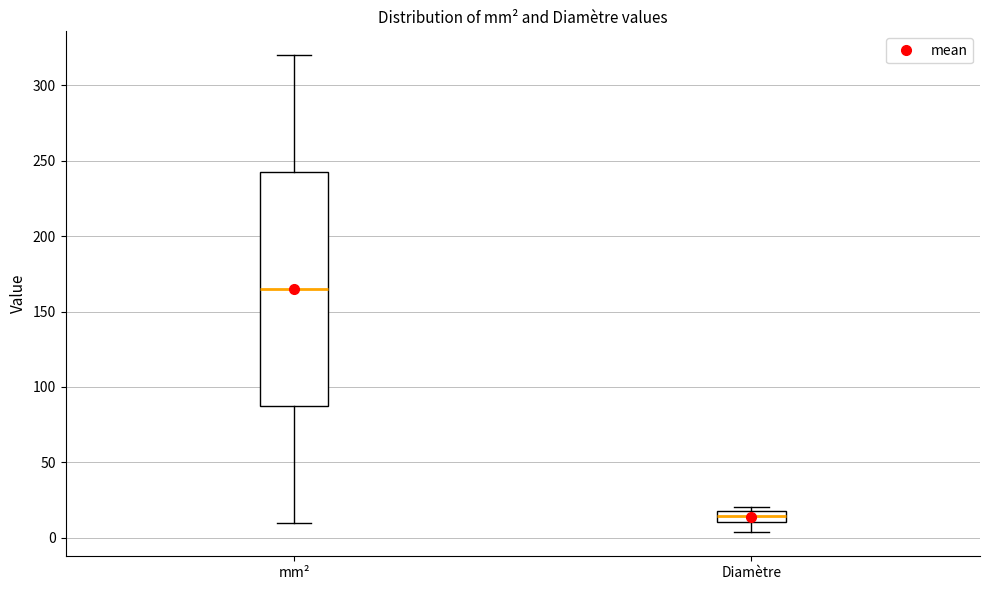

Where is the upper edge of the box for Diamètre on the y-axis? The values are not printed on the chart, so give them approximately, as read against the axis.

20